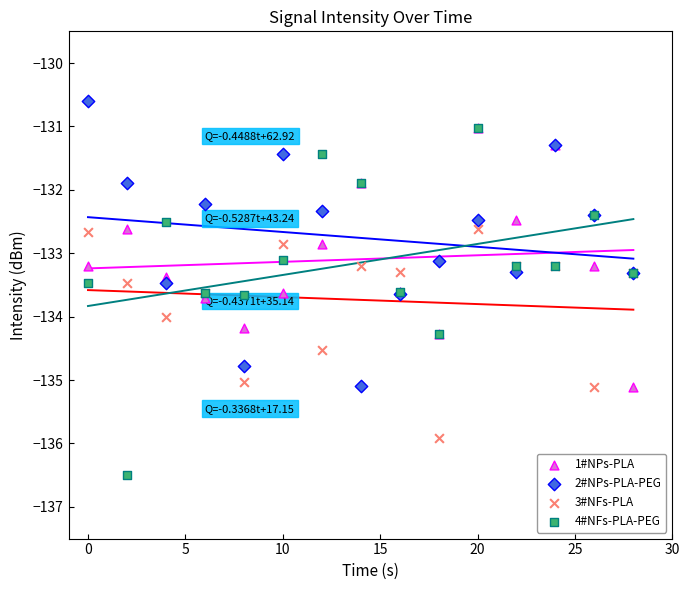

What are all the series names shown in the legend?

1#NPs-PLA, 2#NPs-PLA-PEG, 3#NFs-PLA, 4#NFs-PLA-PEG